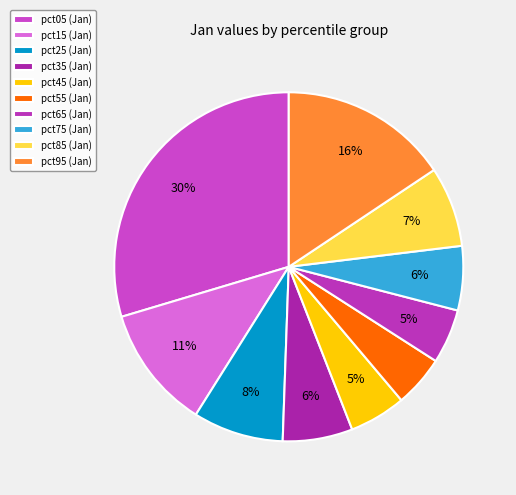

What is the change in value from pct25 to pct55?

-0.1